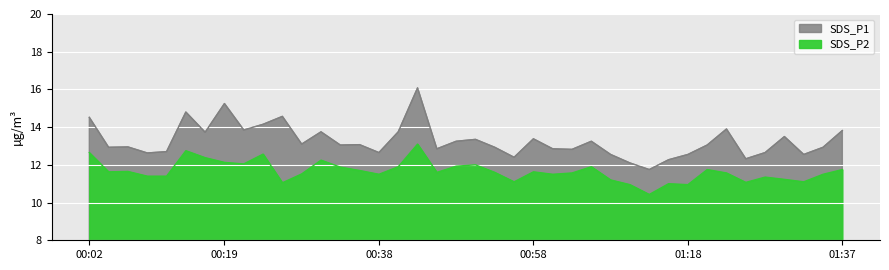

List the series in order of their peak value, lowest first.

SDS_P2, SDS_P1